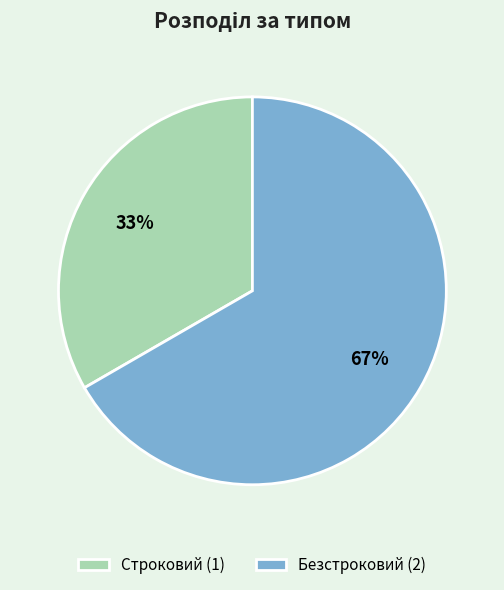

Which category has the smallest portion of the pie?

Строковий